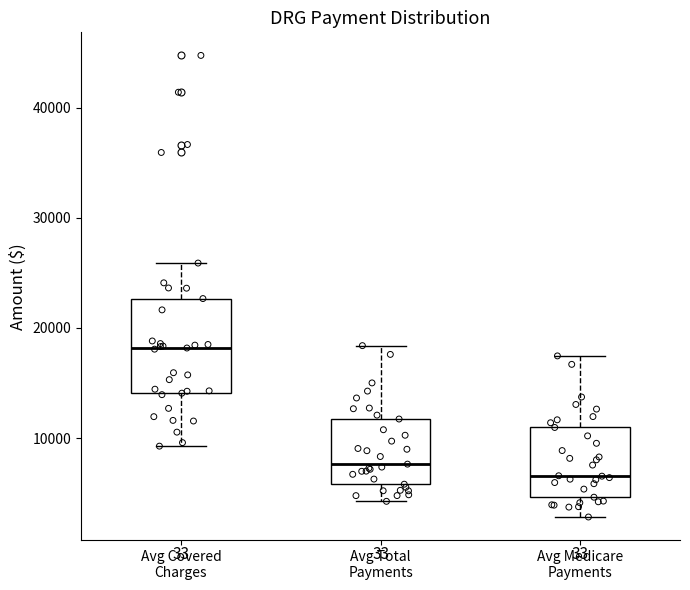

Where does the upper whisker of the box for Avg Medicare Payments end on the y-axis? The values are not printed on the chart, so give them approximately, as read against the axis.

17000